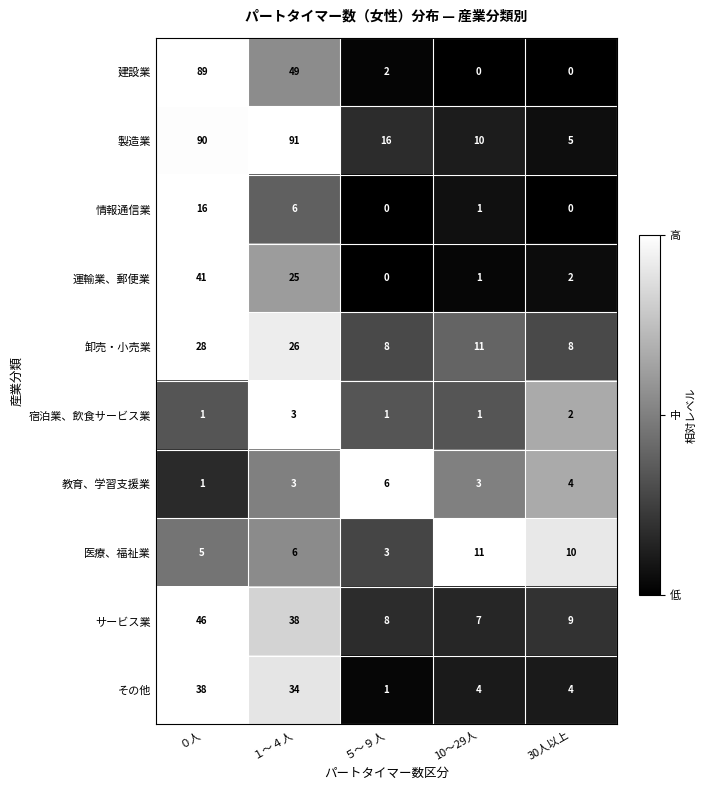

How many categories are shown in the chart?

5